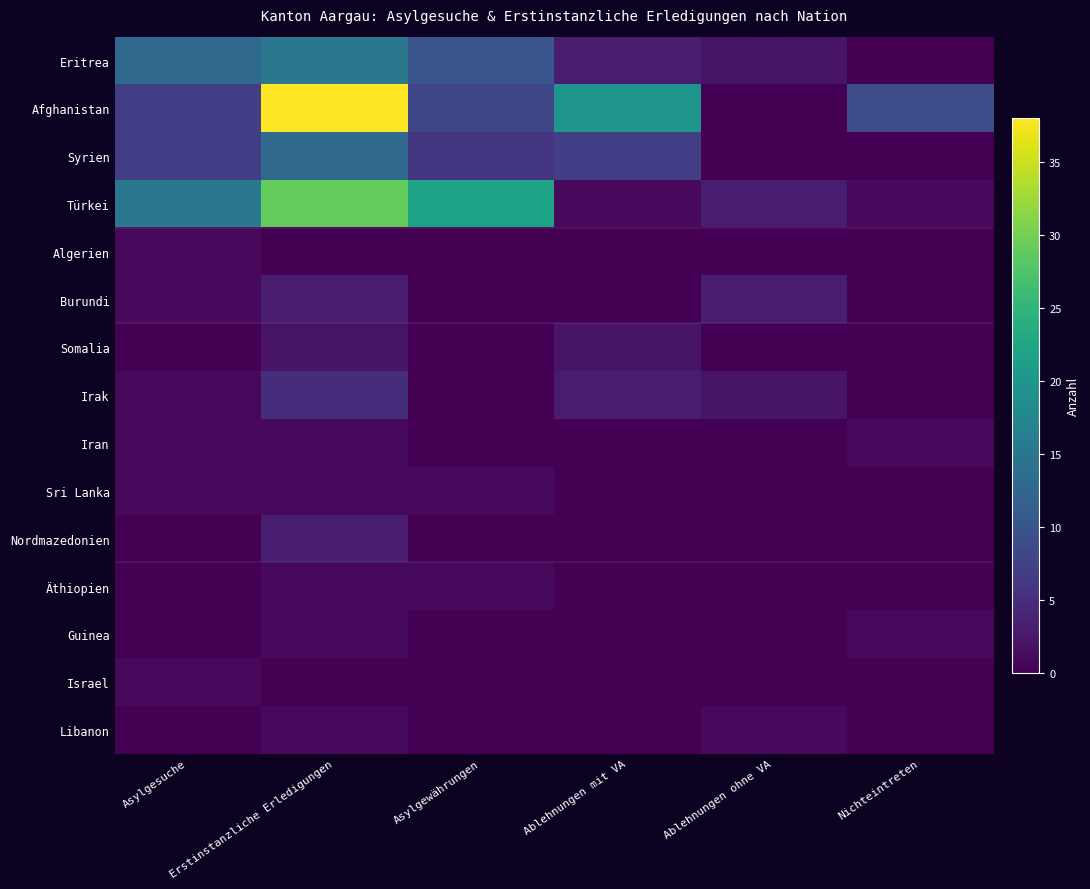

Reading left to right, what are all the values shown in this chart?

Eritrea: Asylgesuche=13	Erstinstanzliche Erledigungen=15	Asylgewährungen=10	Ablehnungen mit VA=3	Ablehnungen ohne VA=2	Nichteintreten=0
Afghanistan: Asylgesuche=7	Erstinstanzliche Erledigungen=38	Asylgewährungen=8	Ablehnungen mit VA=20	Ablehnungen ohne VA=0	Nichteintreten=9
Syrien: Asylgesuche=7	Erstinstanzliche Erledigungen=13	Asylgewährungen=6	Ablehnungen mit VA=7	Ablehnungen ohne VA=0	Nichteintreten=0
Türkei: Asylgesuche=15	Erstinstanzliche Erledigungen=29	Asylgewährungen=22	Ablehnungen mit VA=1	Ablehnungen ohne VA=3	Nichteintreten=1
Algerien: Asylgesuche=1	Erstinstanzliche Erledigungen=0	Asylgewährungen=0	Ablehnungen mit VA=0	Ablehnungen ohne VA=0	Nichteintreten=0
Burundi: Asylgesuche=1	Erstinstanzliche Erledigungen=3	Asylgewährungen=0	Ablehnungen mit VA=0	Ablehnungen ohne VA=3	Nichteintreten=0
Somalia: Asylgesuche=0	Erstinstanzliche Erledigungen=2	Asylgewährungen=0	Ablehnungen mit VA=2	Ablehnungen ohne VA=0	Nichteintreten=0
Irak: Asylgesuche=1	Erstinstanzliche Erledigungen=5	Asylgewährungen=0	Ablehnungen mit VA=3	Ablehnungen ohne VA=2	Nichteintreten=0
Iran: Asylgesuche=1	Erstinstanzliche Erledigungen=1	Asylgewährungen=0	Ablehnungen mit VA=0	Ablehnungen ohne VA=0	Nichteintreten=1
Sri Lanka: Asylgesuche=1	Erstinstanzliche Erledigungen=1	Asylgewährungen=1	Ablehnungen mit VA=0	Ablehnungen ohne VA=0	Nichteintreten=0
Nordmazedonien: Asylgesuche=0	Erstinstanzliche Erledigungen=3	Asylgewährungen=0	Ablehnungen mit VA=0	Ablehnungen ohne VA=0	Nichteintreten=0
Äthiopien: Asylgesuche=0	Erstinstanzliche Erledigungen=1	Asylgewährungen=1	Ablehnungen mit VA=0	Ablehnungen ohne VA=0	Nichteintreten=0
Guinea: Asylgesuche=0	Erstinstanzliche Erledigungen=1	Asylgewährungen=0	Ablehnungen mit VA=0	Ablehnungen ohne VA=0	Nichteintreten=1
Israel: Asylgesuche=1	Erstinstanzliche Erledigungen=0	Asylgewährungen=0	Ablehnungen mit VA=0	Ablehnungen ohne VA=0	Nichteintreten=0
Libanon: Asylgesuche=0	Erstinstanzliche Erledigungen=1	Asylgewährungen=0	Ablehnungen mit VA=0	Ablehnungen ohne VA=1	Nichteintreten=0